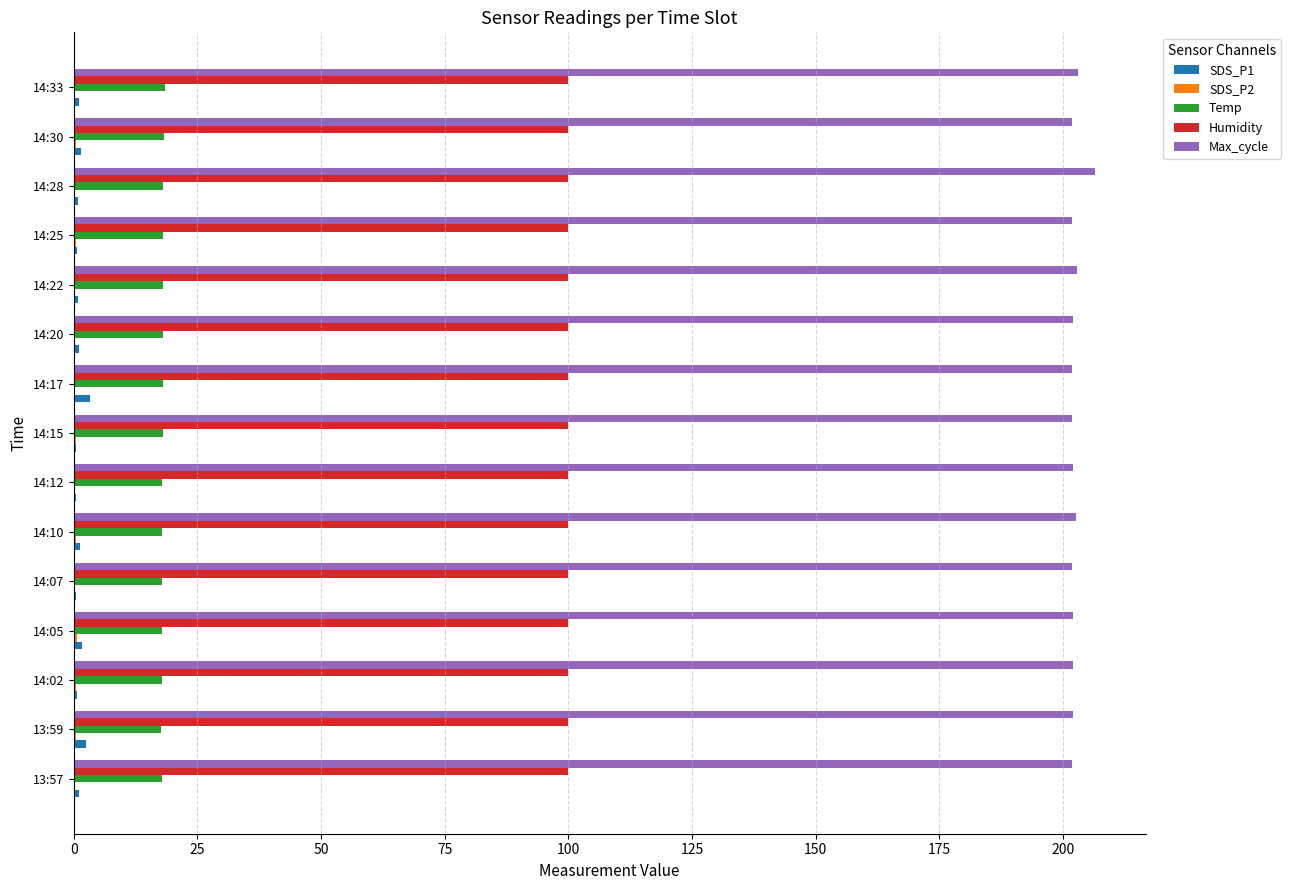

Which series has the largest total across all categories?

Max_cycle